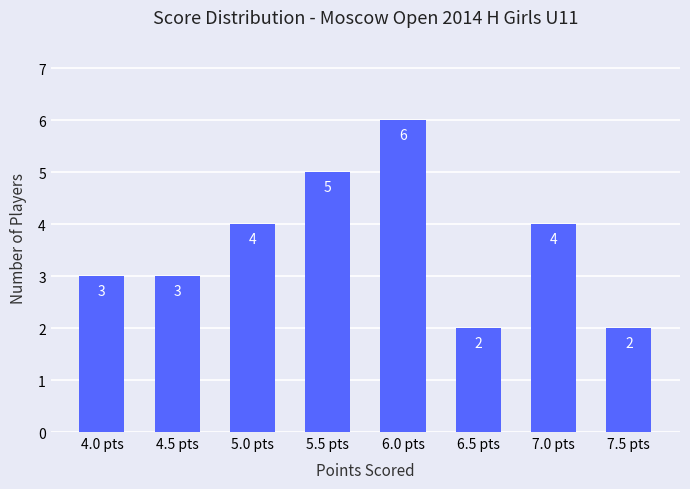

Which has a higher value, 6.0 pts or 4.5 pts?

6.0 pts